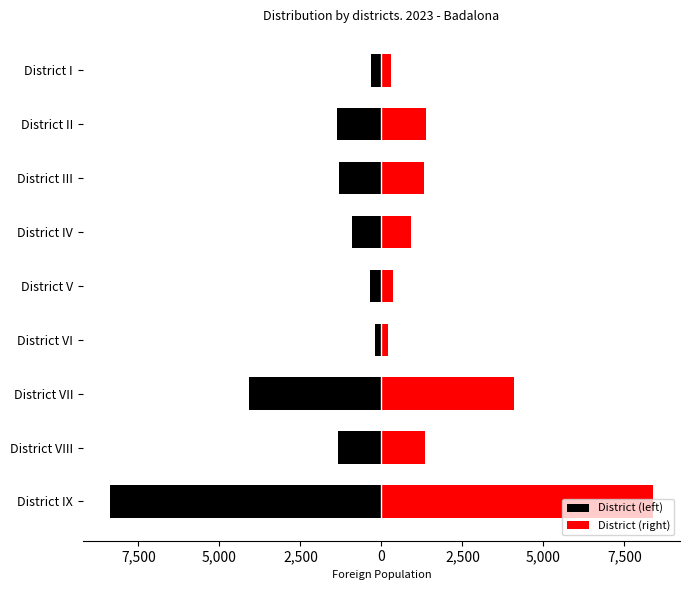

Which series has the largest total across all categories?

District (right)